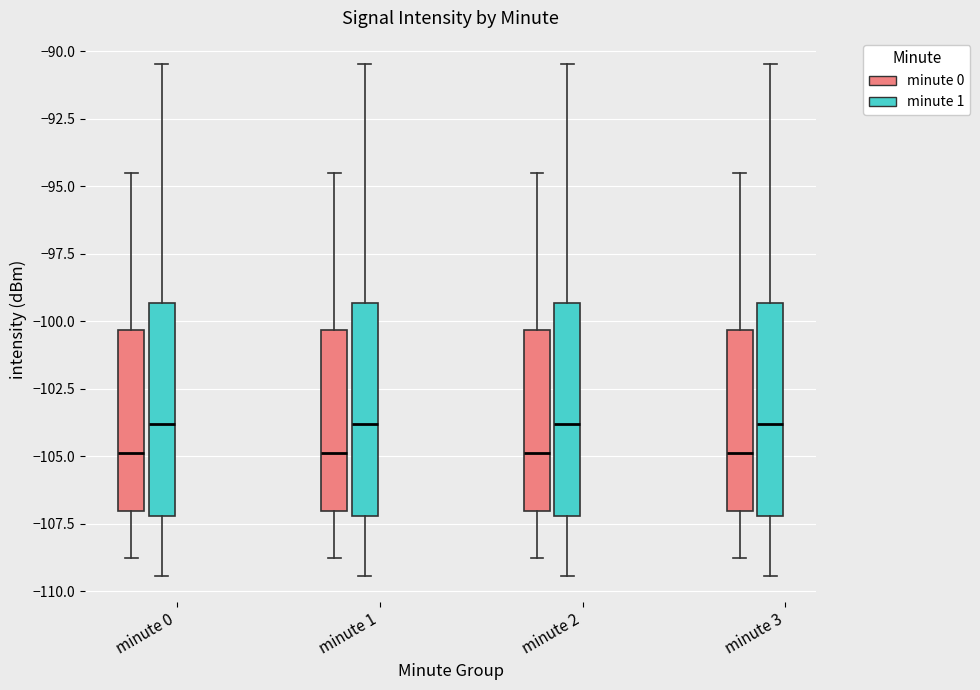

Where does the median line of the box for minute 0 (minute 1) sit on the y-axis? The values are not printed on the chart, so give them approximately, as read against the axis.

-104.0